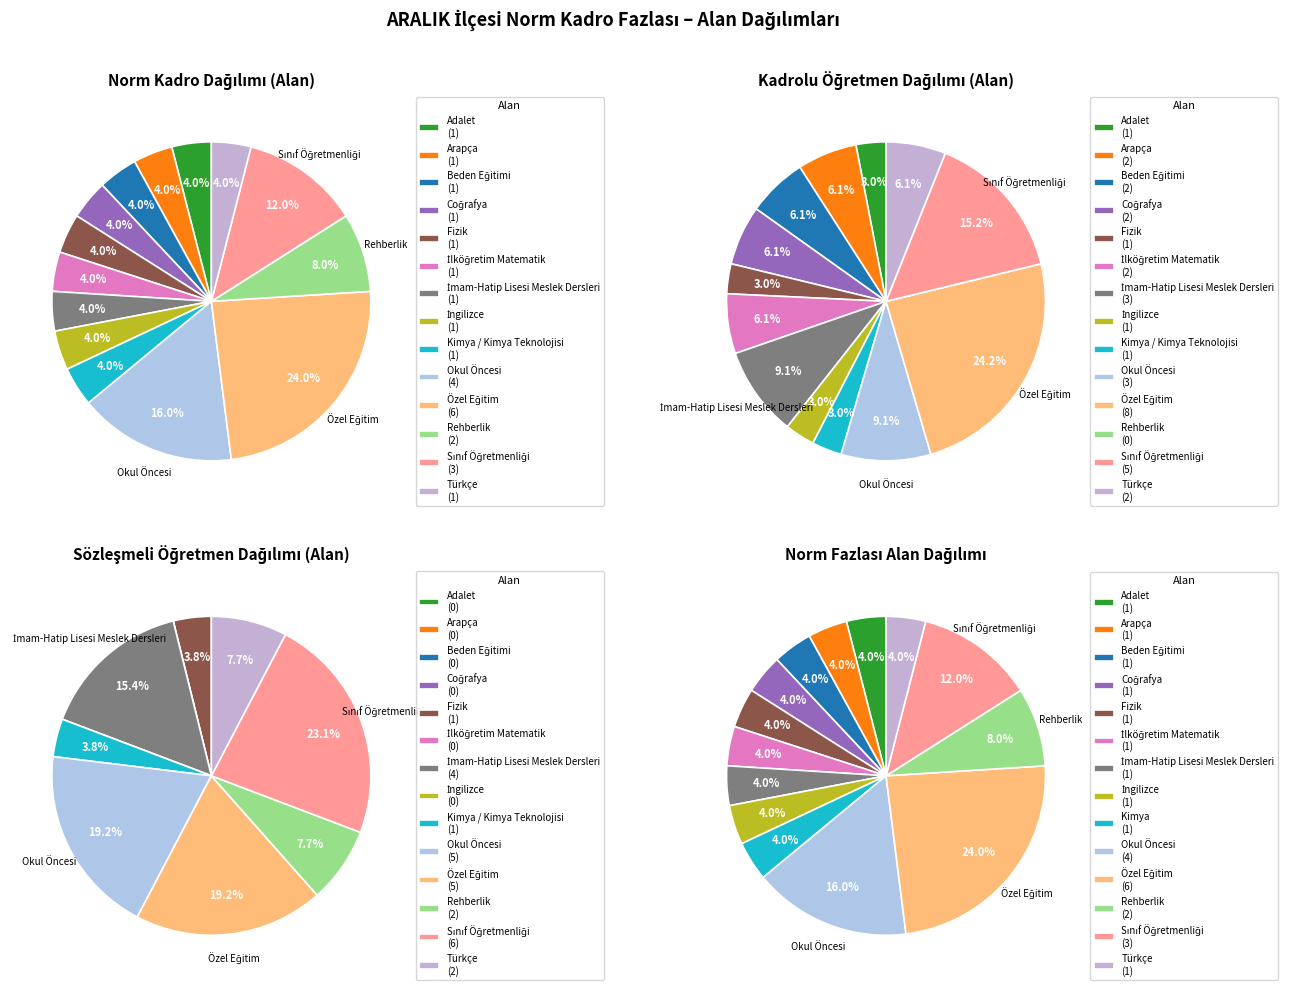

How much of the chart is everything except Özel Eğitim?

76.0%